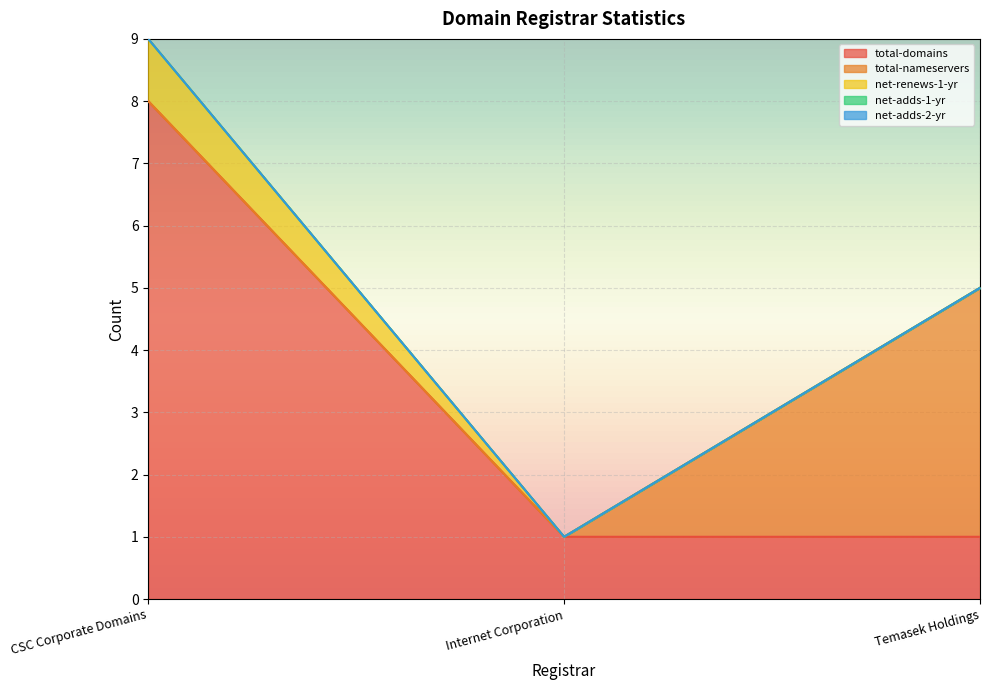

Which series has the largest total across all categories?

total-domains